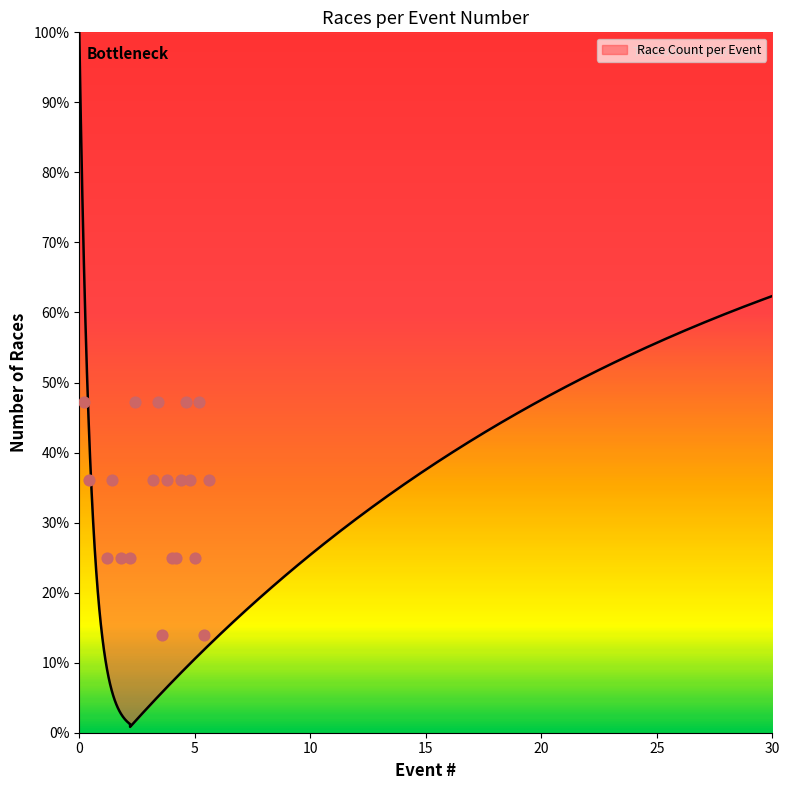

Which has a higher value, 19 or 9?

19